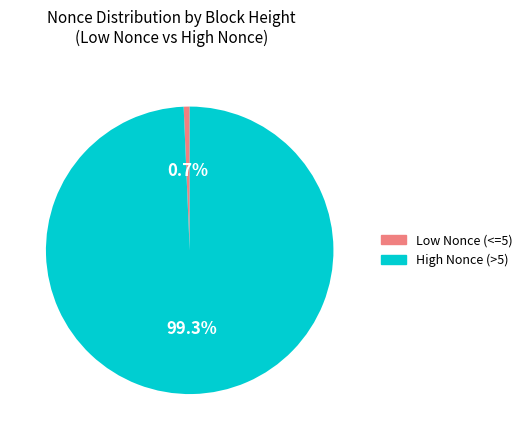

Does any single category account for the majority?

Yes